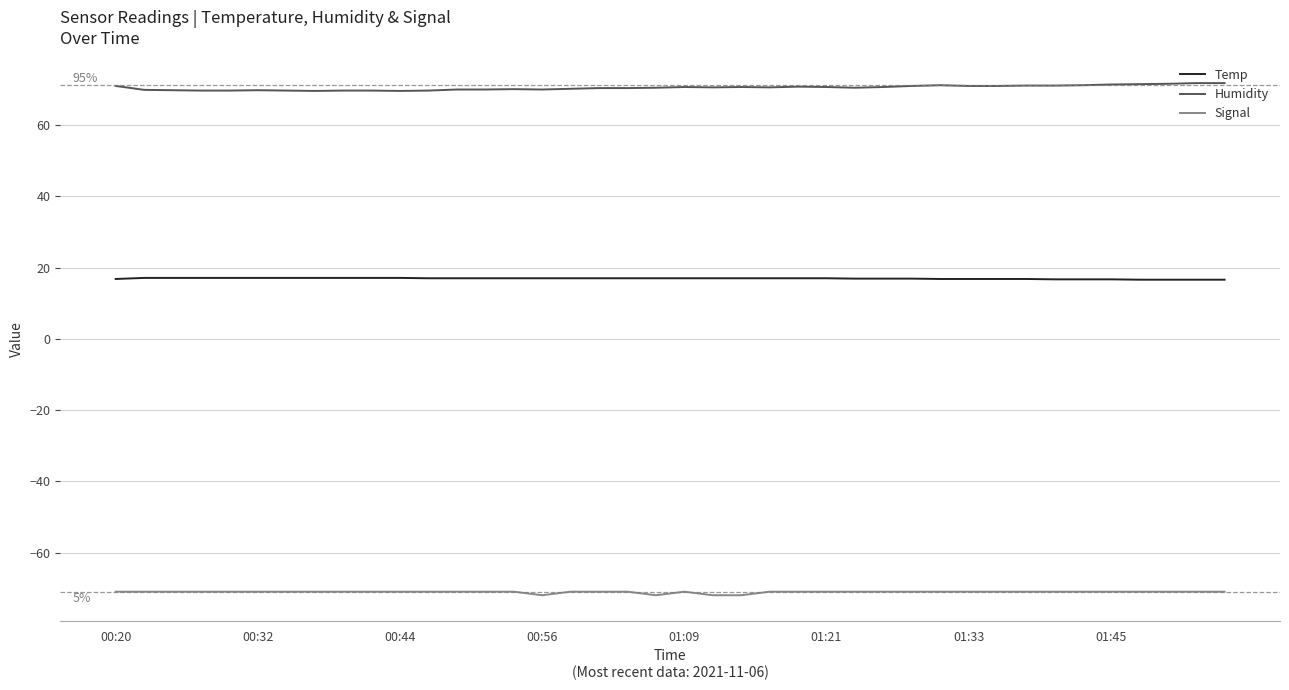

True or false: Humidity and Temp intersect in this chart.

False